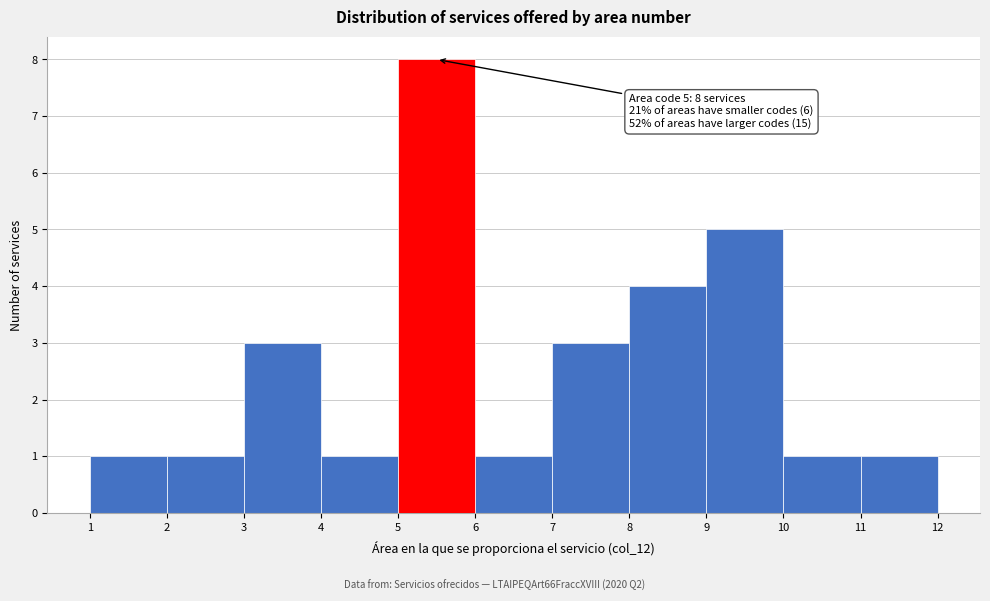

Reading right to left, transcribe all the data shown in this chart.

11=1	10=1	9=5	8=4	7=3	6=1	5=8	4=1	3=3	2=1	1=1